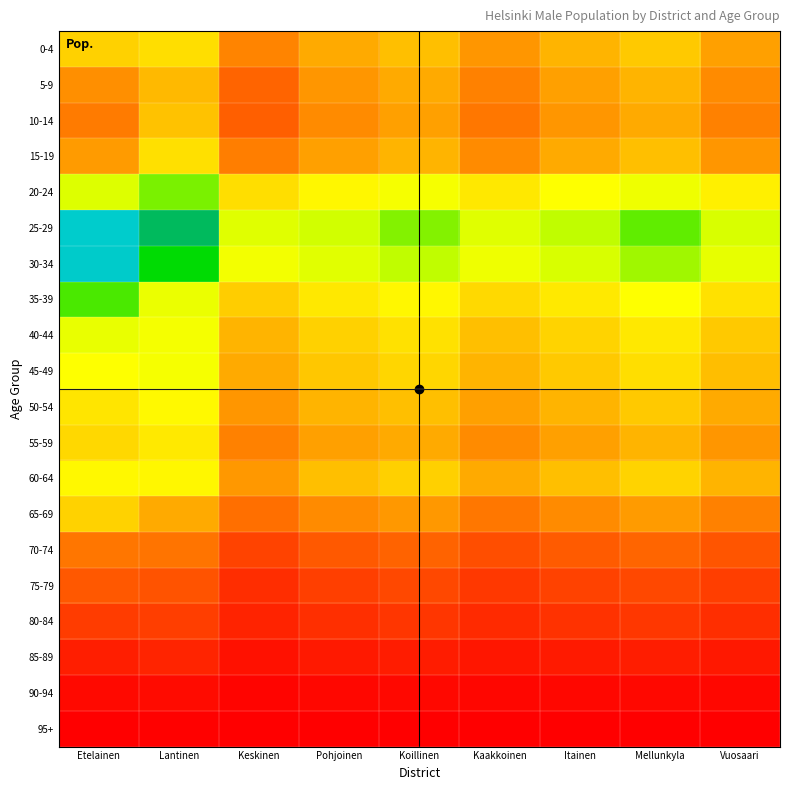

Which label corresponds to the smallest value in the chart?

Keskinen